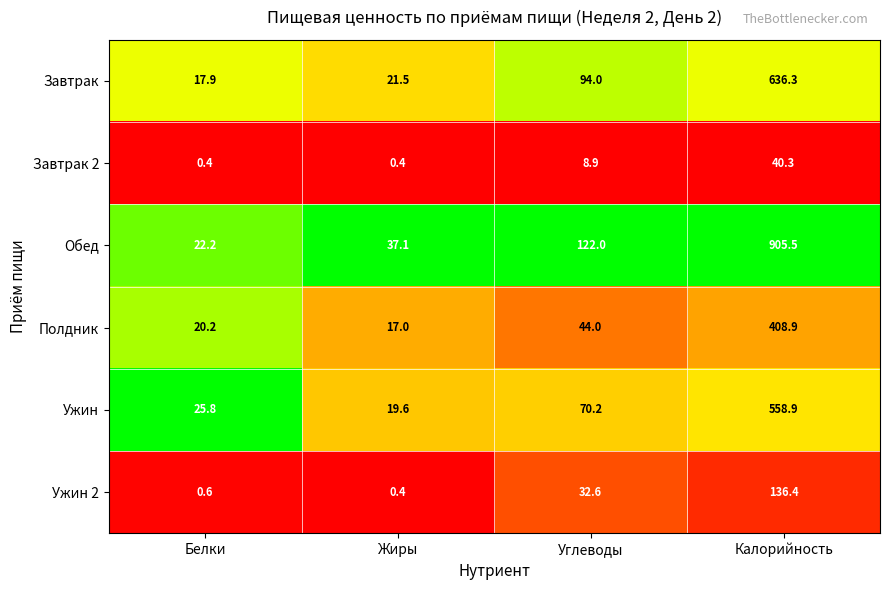

What is the sum of the Ужин 2 values at Углеводы and Калорийность?

169.0